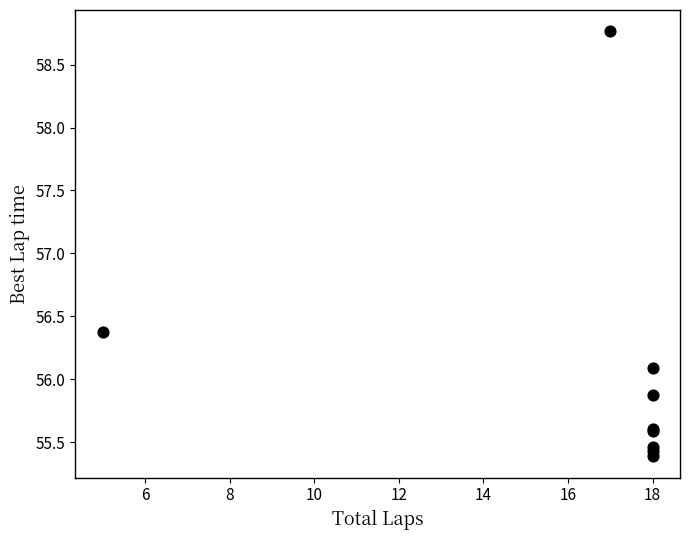

What Y value in the scatter plot is closest to 57?

56.4